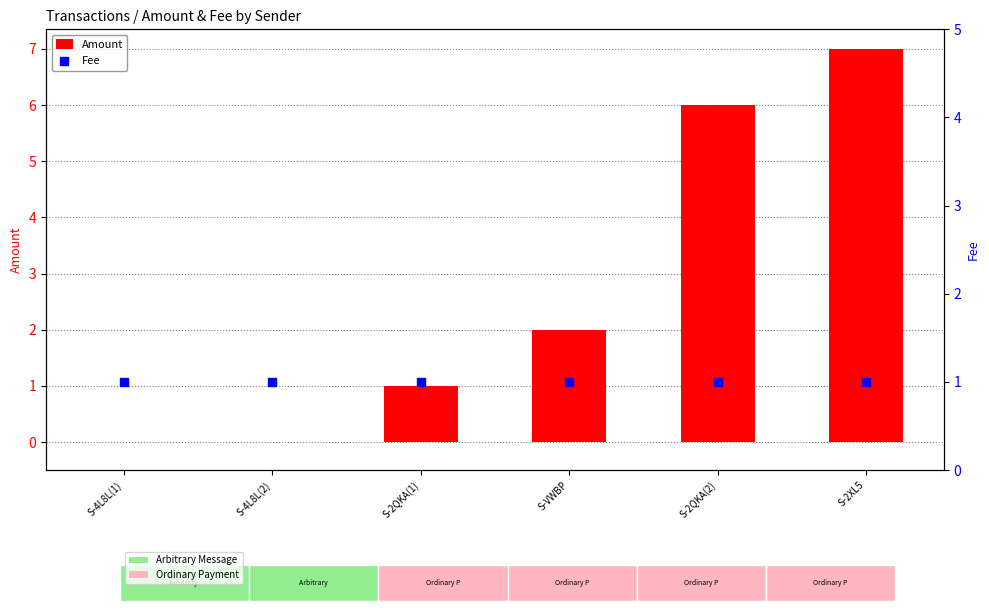

At which category is the sum across all series the highest?

S-2XL5